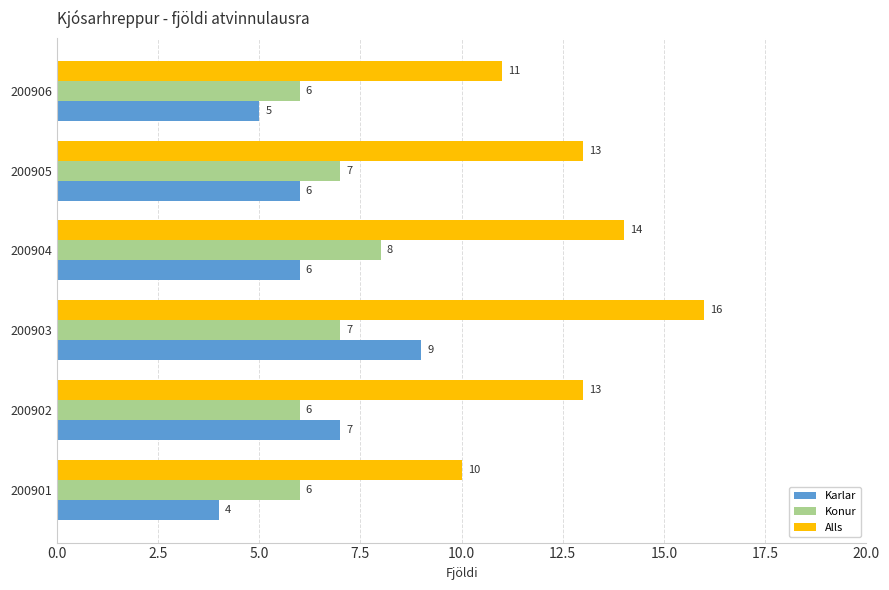

Read the Konur value at 200901.

6